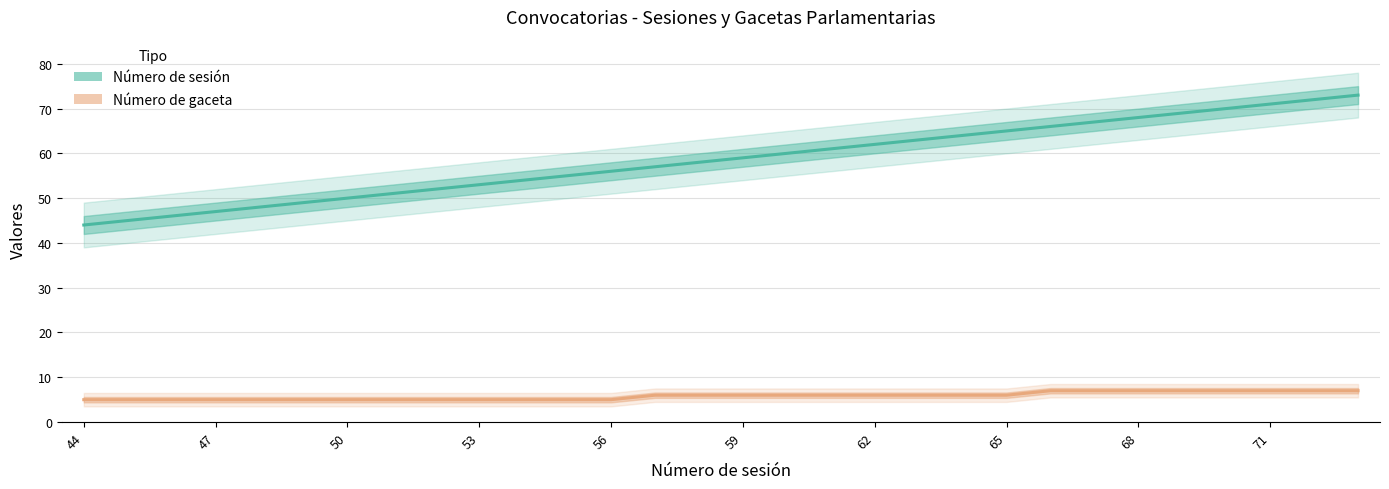

Count the number of data series in this chart.

2